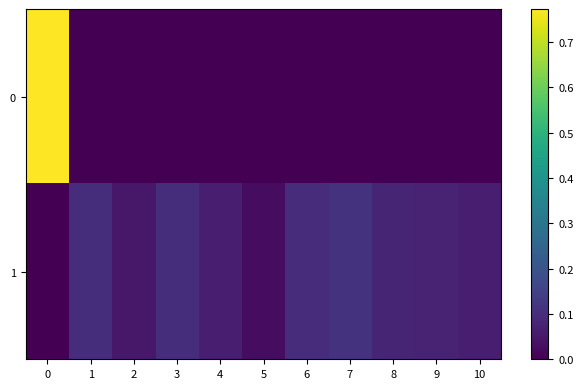

Reading right to left, transcribe all the data shown in this chart.

0: 10=0.0	9=0.0	8=0.0	7=0.0	6=0.0	5=0.0	4=0.0	3=0.0	2=0.0	1=0.0	0=0.8
1: 10=0.1	9=0.1	8=0.1	7=0.1	6=0.1	5=0.0	4=0.1	3=0.1	2=0.1	1=0.1	0=0.0